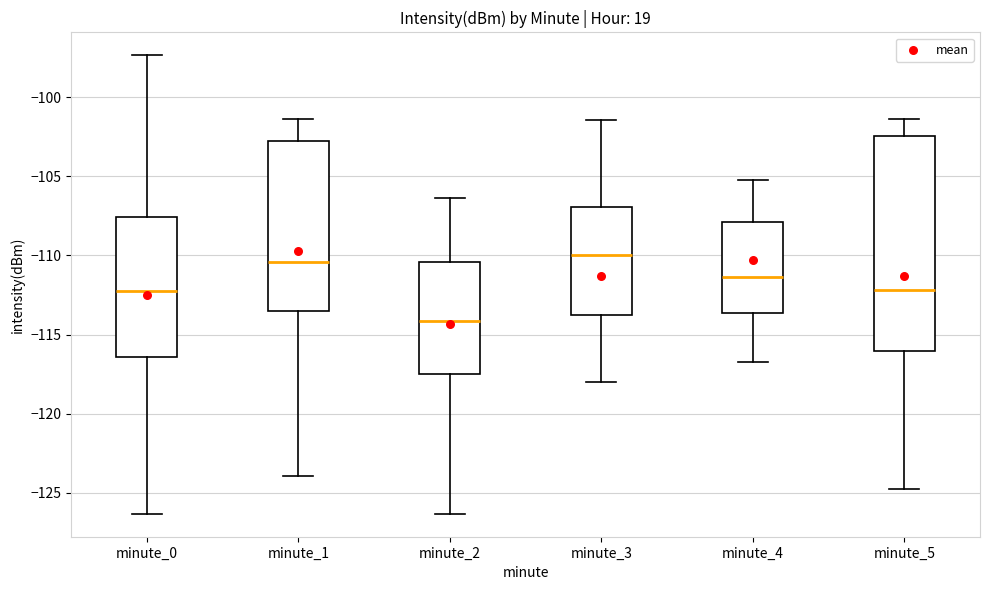

Reading left to right, transcribe this box plot: for each box, give where its median line is, the range the box spans, and where its two whiskers end, as read against the y-axis. The values are not printed on the chart, so give them approximately, as read against the axis.

minute_0: median -112.5, box -116.5 to -107.5, whiskers -126.5 to -97.5
minute_1: median -110.5, box -113.5 to -103.0, whiskers -124.0 to -101.5
minute_2: median -114.0, box -117.5 to -110.5, whiskers -126.5 to -106.5
minute_3: median -110.0, box -114.0 to -107.0, whiskers -118.0 to -101.5
minute_4: median -111.5, box -113.5 to -108.0, whiskers -116.5 to -105.0
minute_5: median -112.0, box -116.0 to -102.5, whiskers -125.0 to -101.5